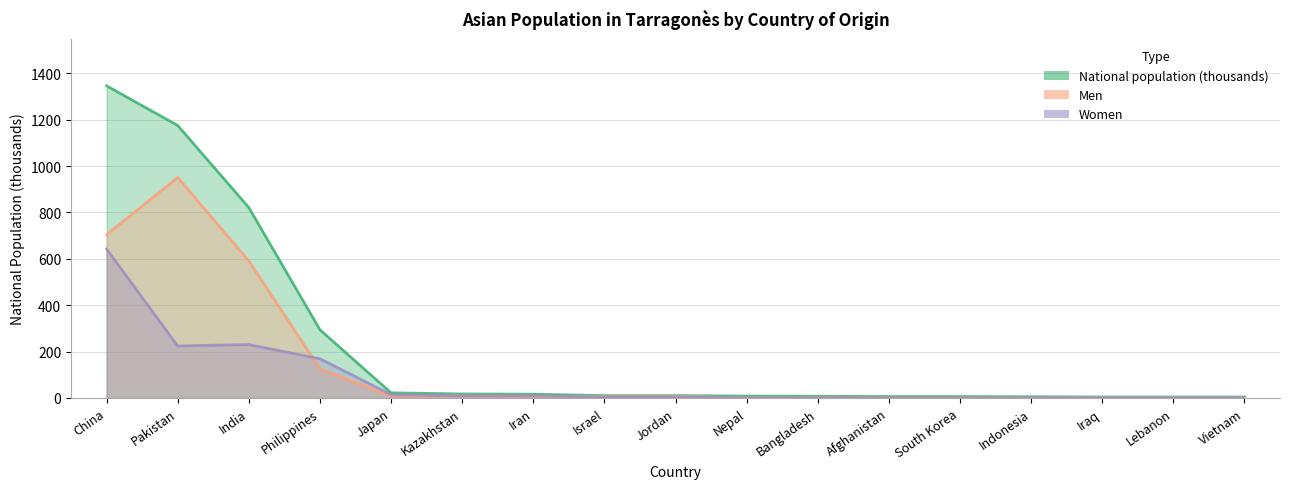

Which series changed the most between South Korea and Lebanon?

National population (thousands)